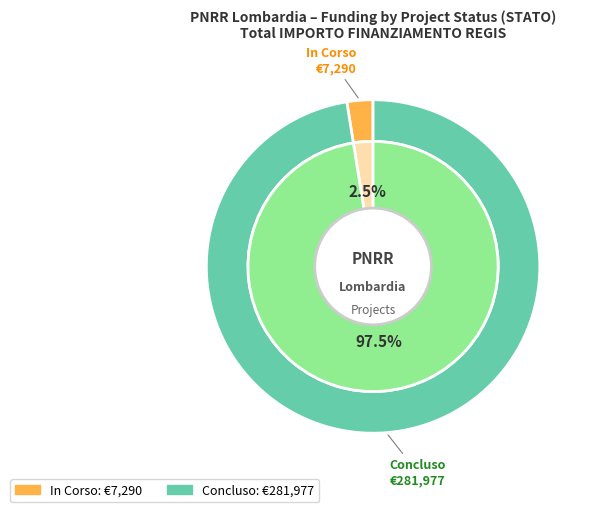

Combined, do 23 and 21 account for over 50%?

No